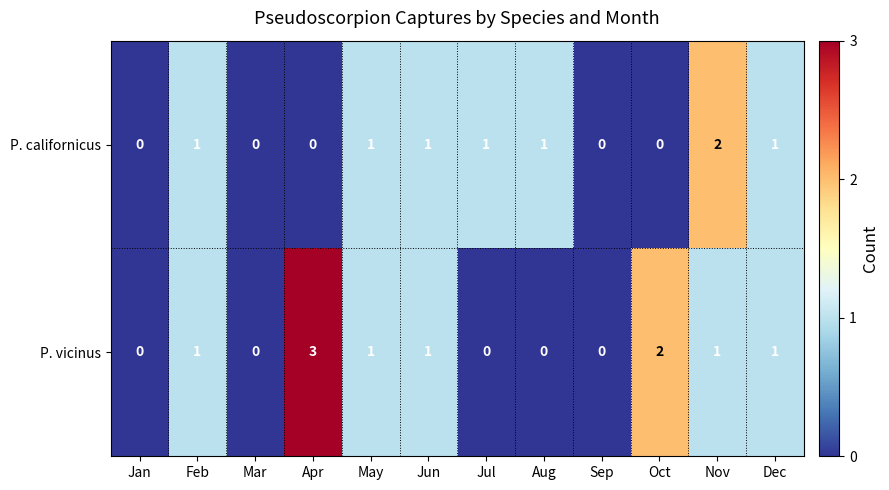

Which series has the largest total across all categories?

P. vicinus